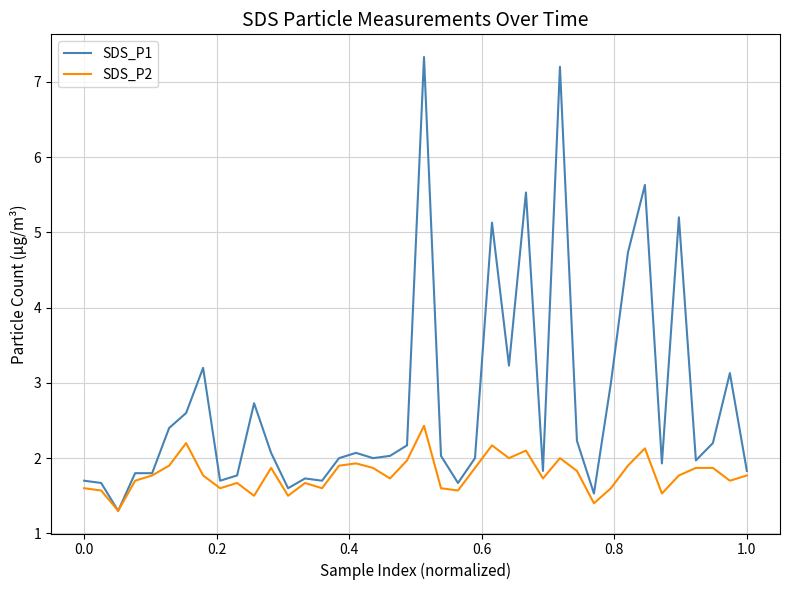

List the series in order of their overall mean, lowest first.

SDS_P2, SDS_P1